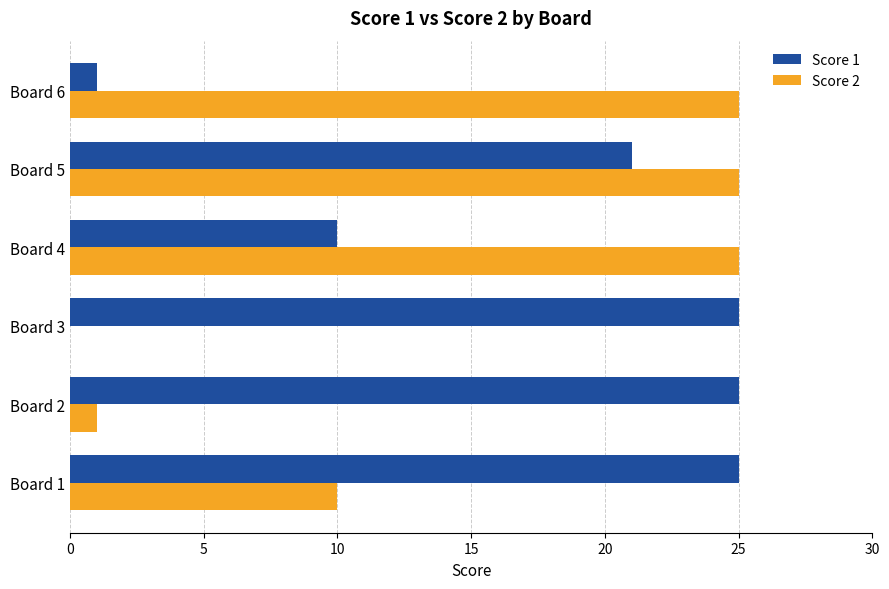

Which series has the widest spread of values?

Score 2